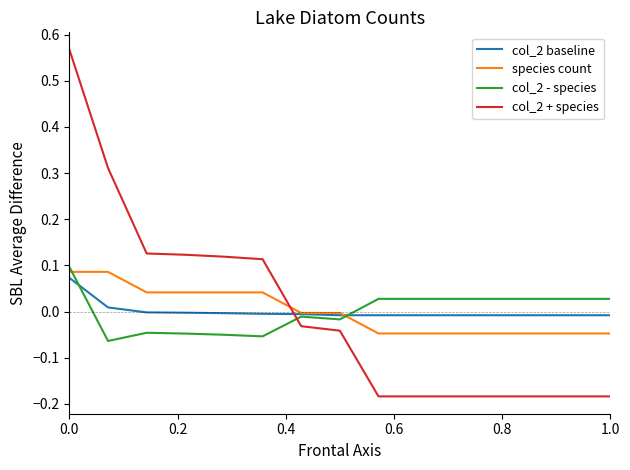

Which series has the widest spread of values?

col_2 + species